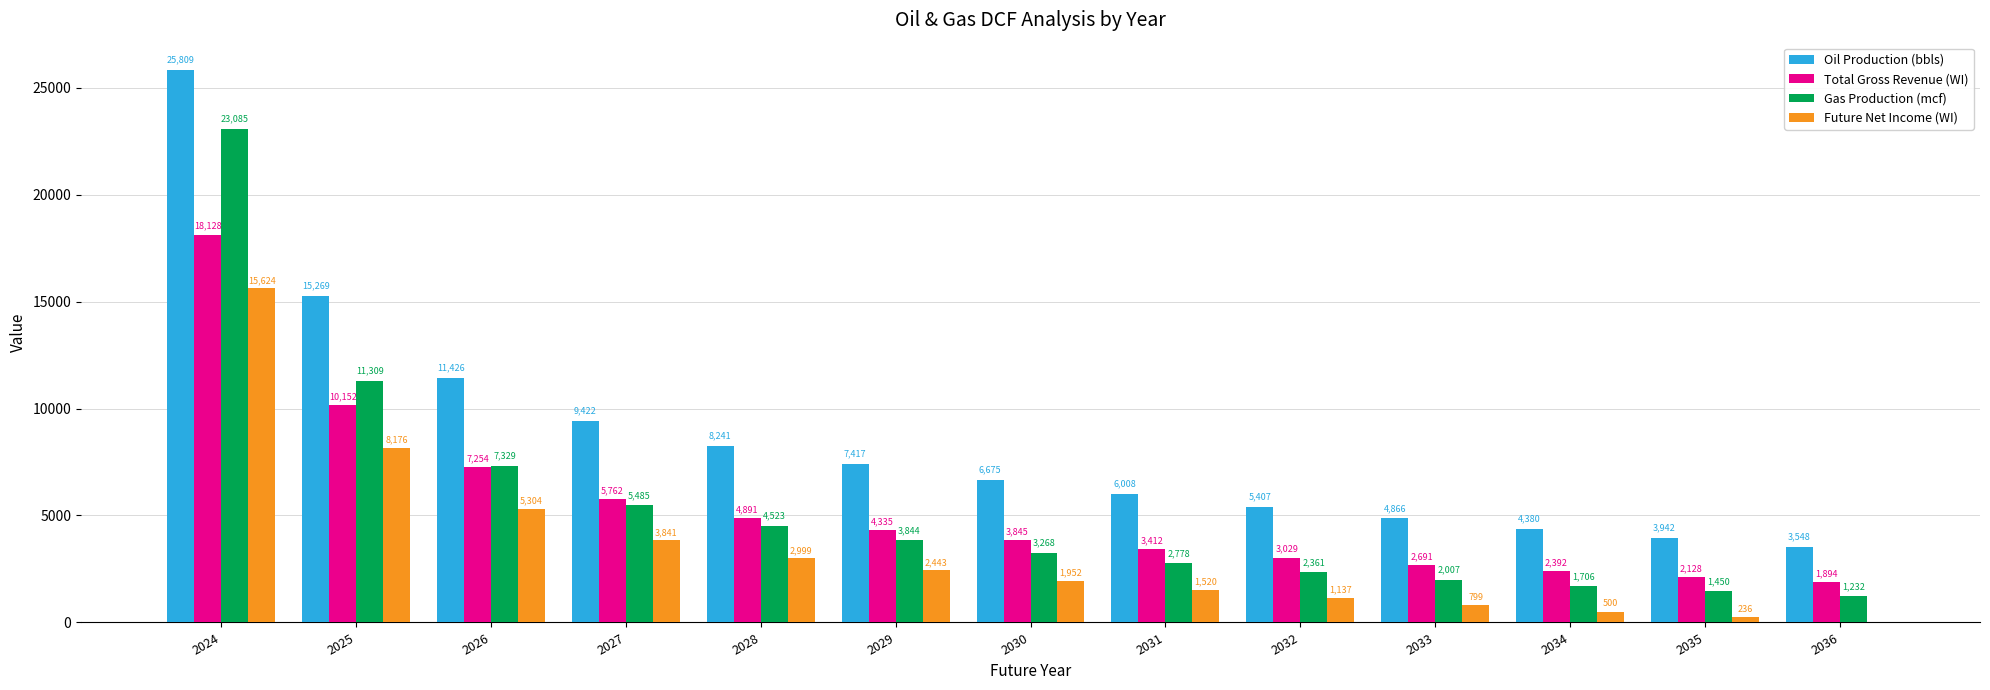

Is it true that Future Net Income (WI) equals 2999.1 at 2028?

True